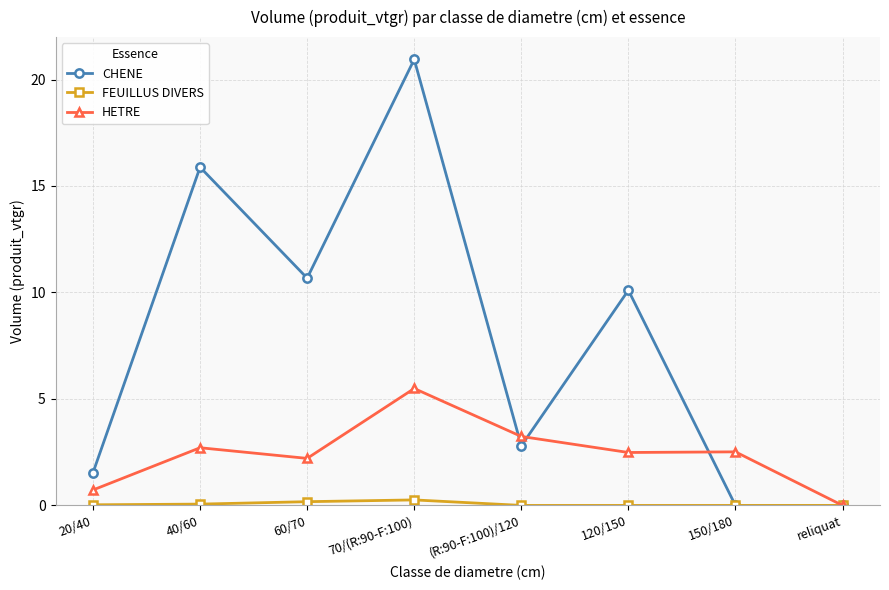

What is the total value across all series at 60/70?

13.1